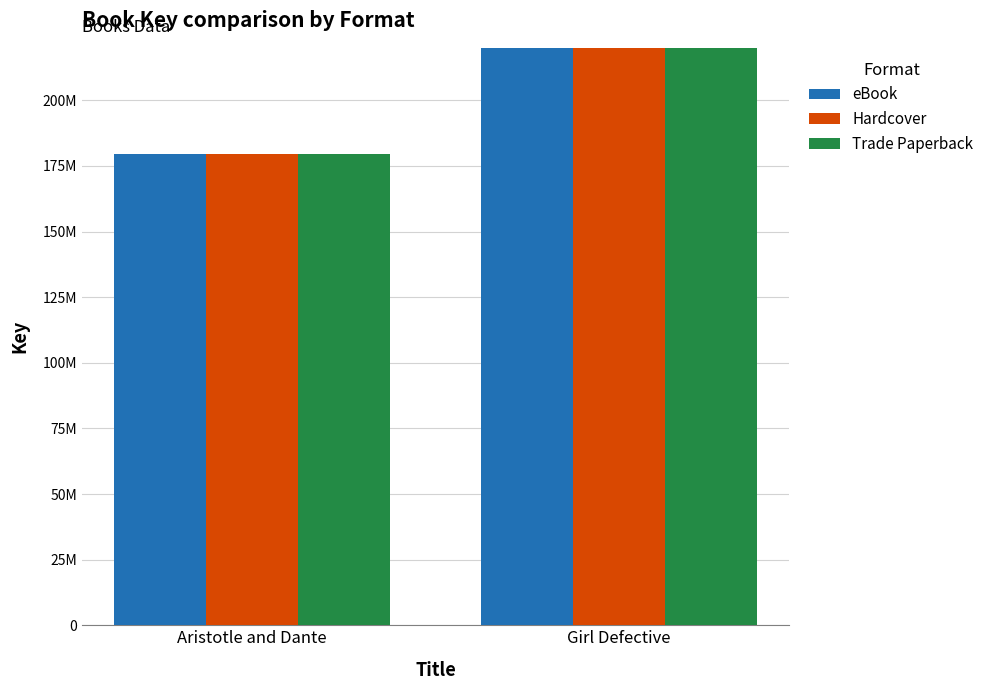

True or false: Trade Paperback has a value of 412355214 at Girl Defective.

True